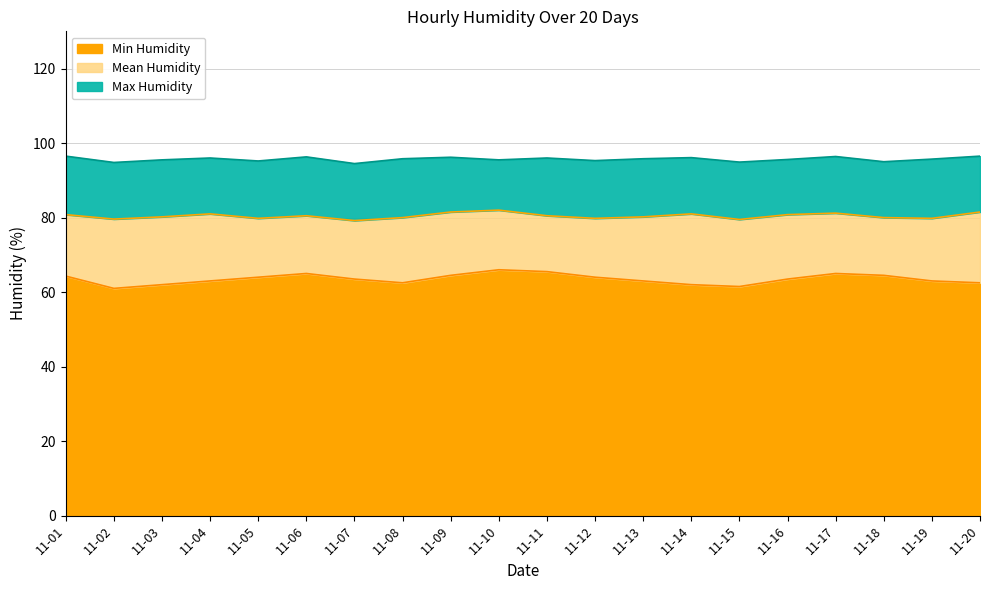

What is the total value across all series at 11-02?

94.8